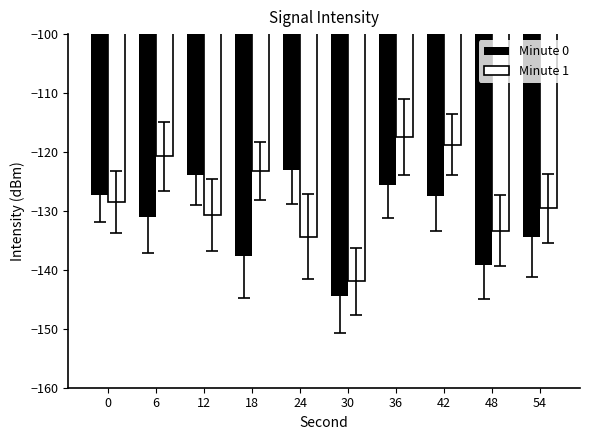

Between 24 and 42, which series saw the biggest shift?

Minute 1